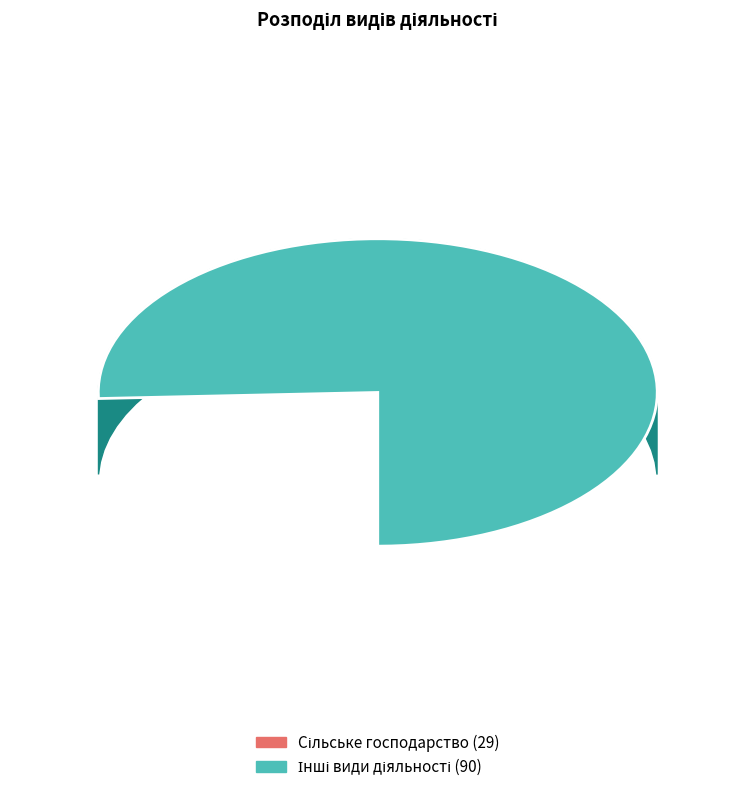

What is the largest slice in the pie chart?

Інші види діяльності